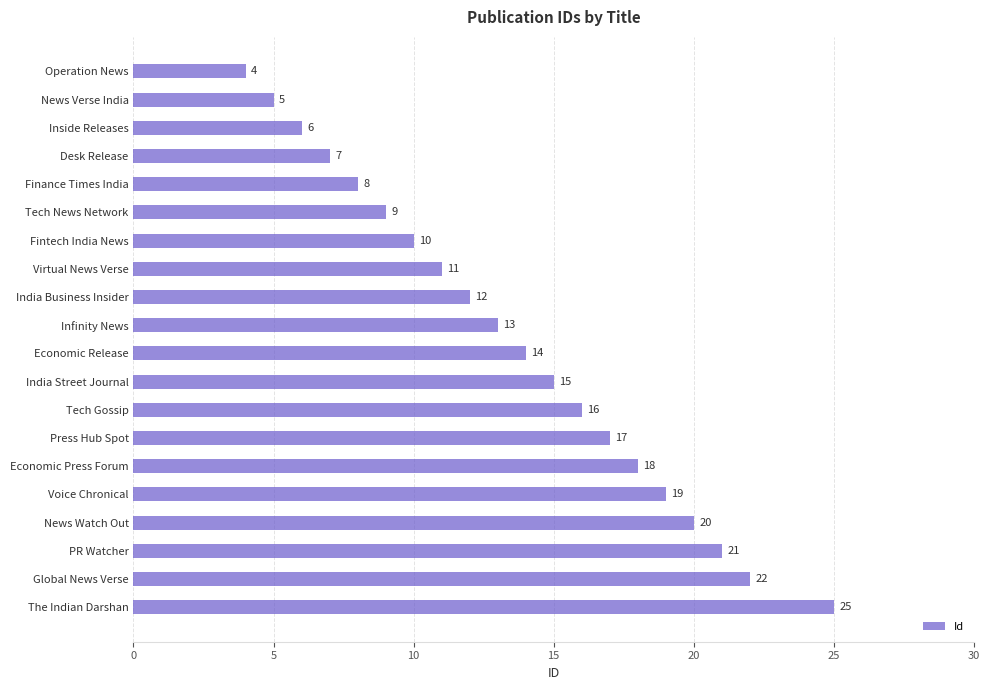

Which has a higher value, Global News Verse or Voice Chronical?

Global News Verse